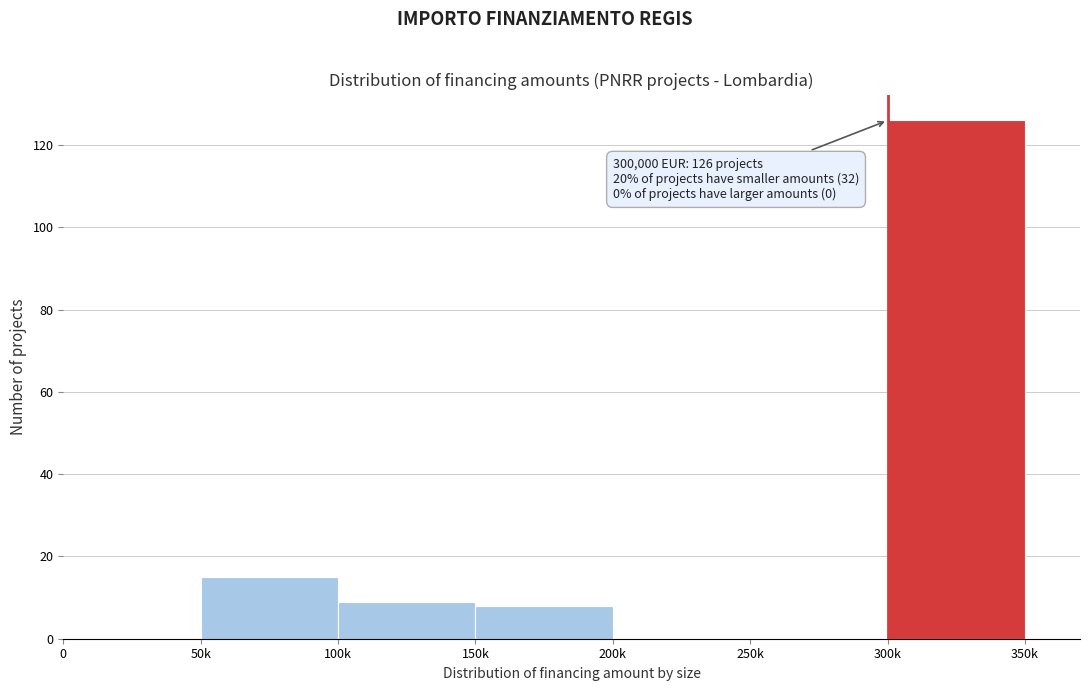

Reading left to right, extract all data points from this chart.

0=0	50k=15	100k=9	150k=8	200k=0	250k=0	300k=126